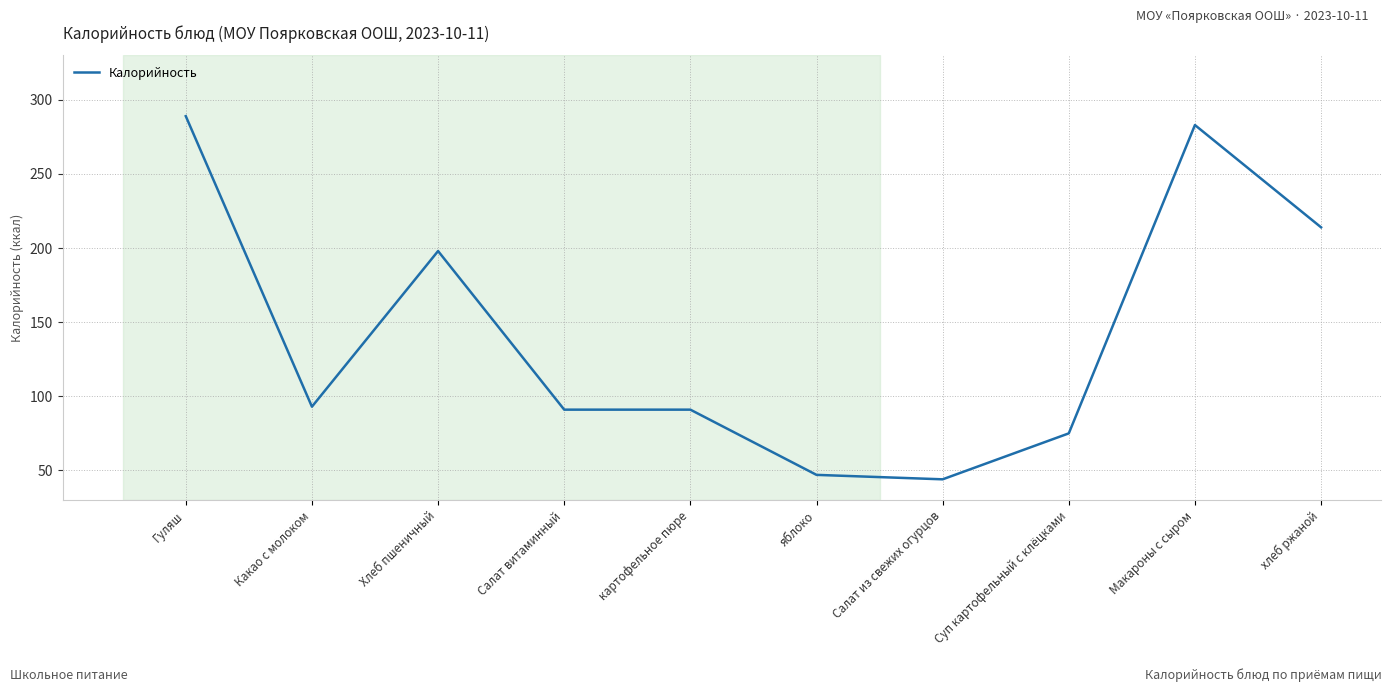

Read the value at хлеб ржаной, to the nearest 10.

210